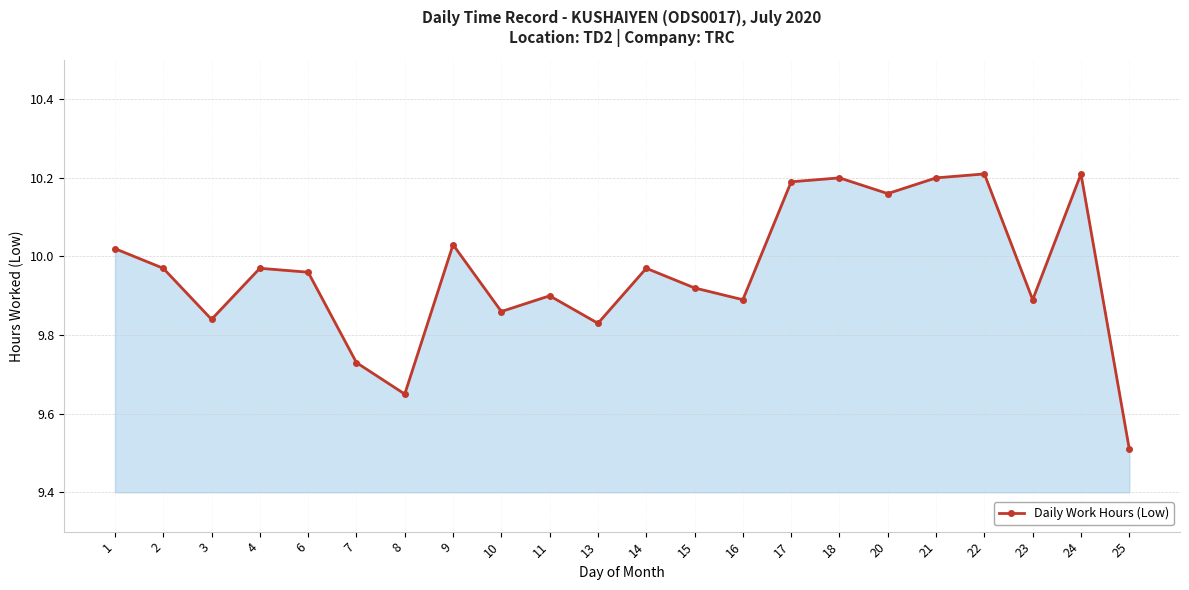

Where is the first local minimum?

3